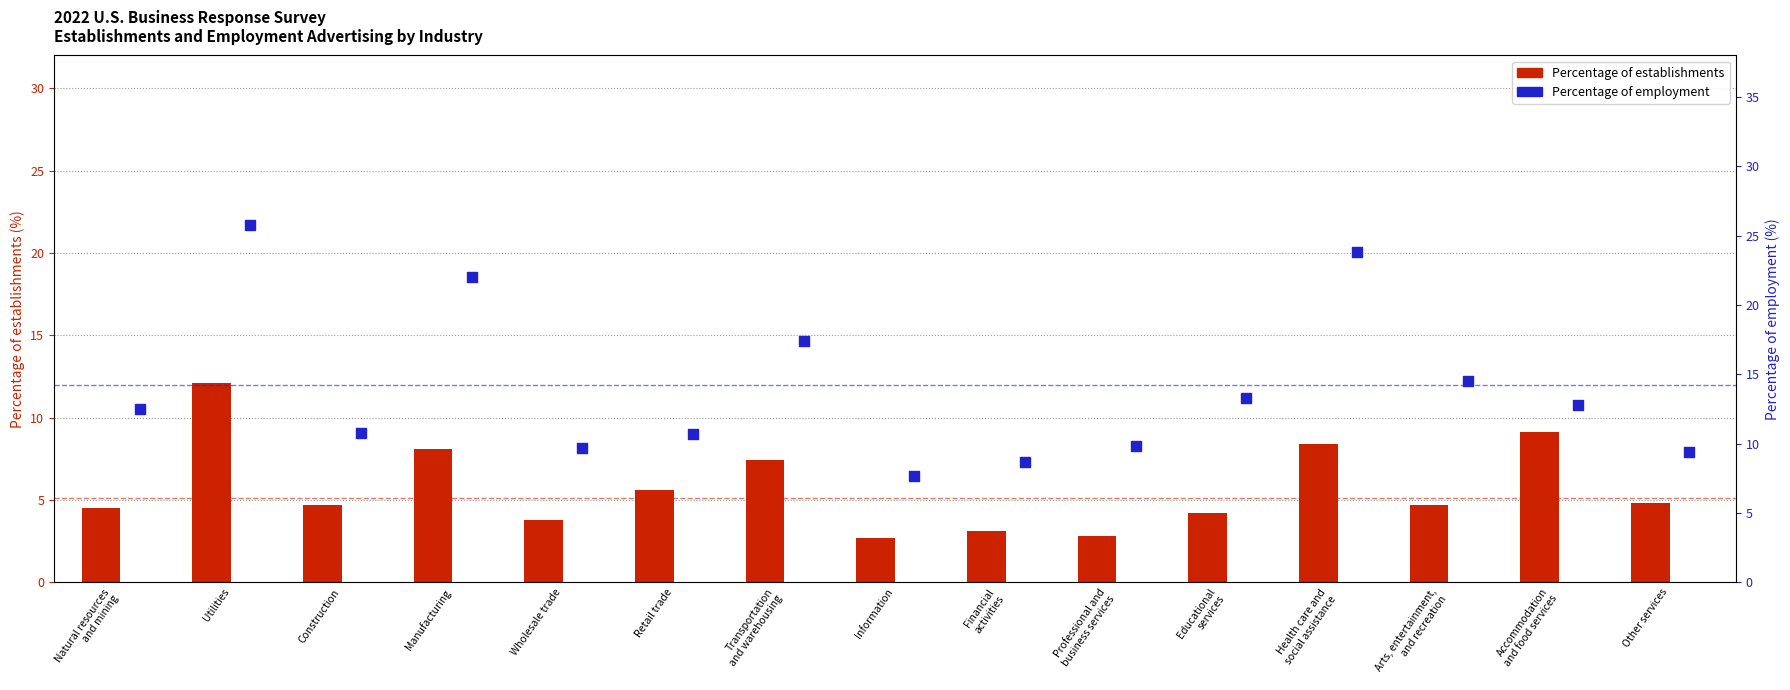

What are all the series names shown in the legend?

Percentage of establishments, Percentage of employment